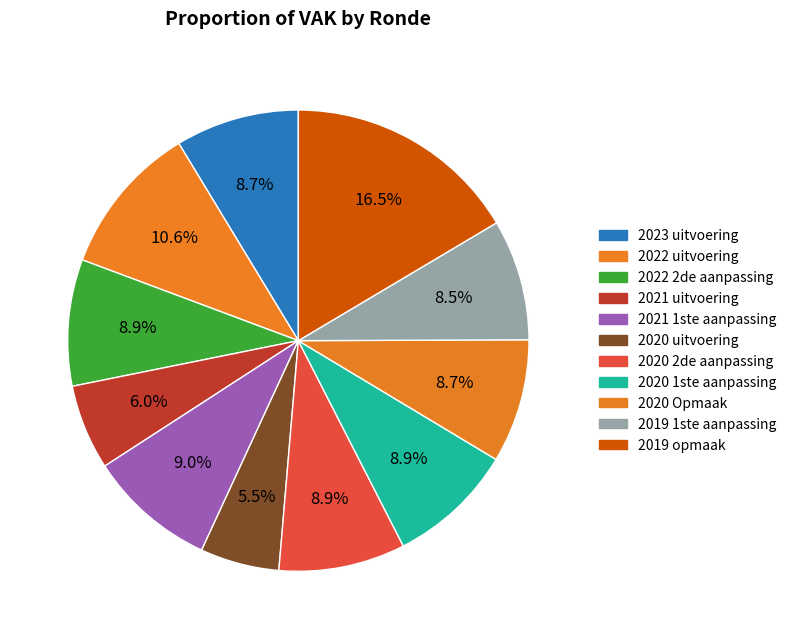

Count the number of slices in the pie.

11